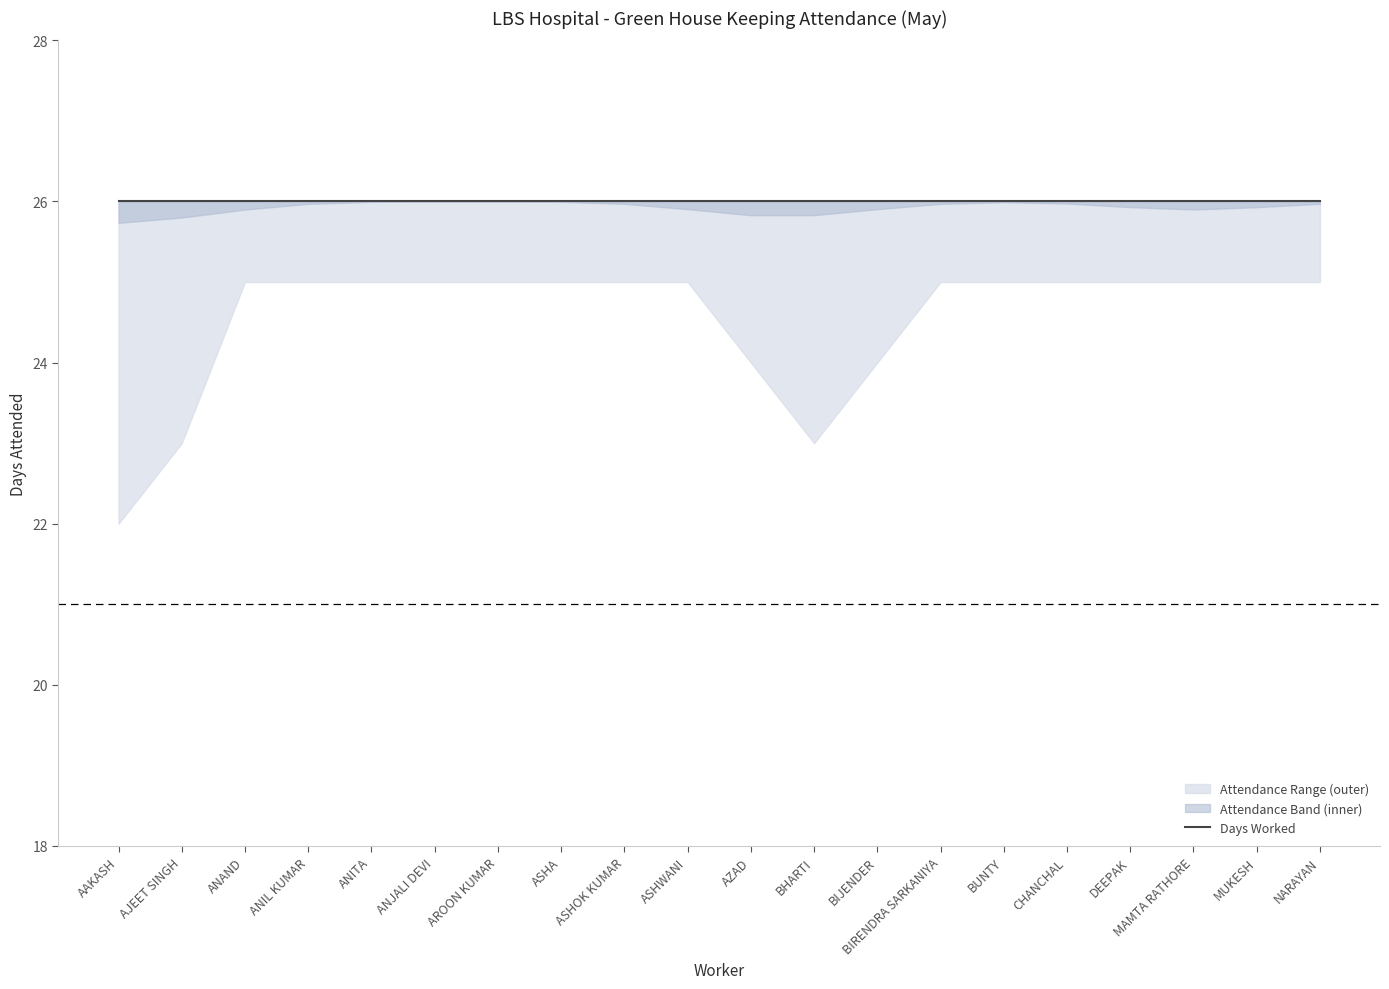

Between CHANCHAL and ASHA, which is larger?

CHANCHAL